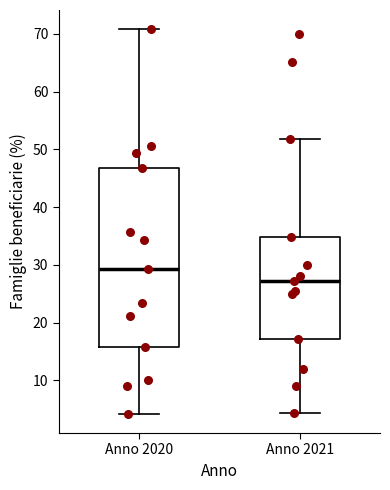

Reading left to right, read every box against the y-axis: the position of its median line, the range the box covers, and the ends of its whiskers. The values are not printed on the chart, so give them approximately, as read against the axis.

Anno 2020: median 29, box 16 to 47, whiskers 4 to 71
Anno 2021: median 27, box 17 to 35, whiskers 4 to 52